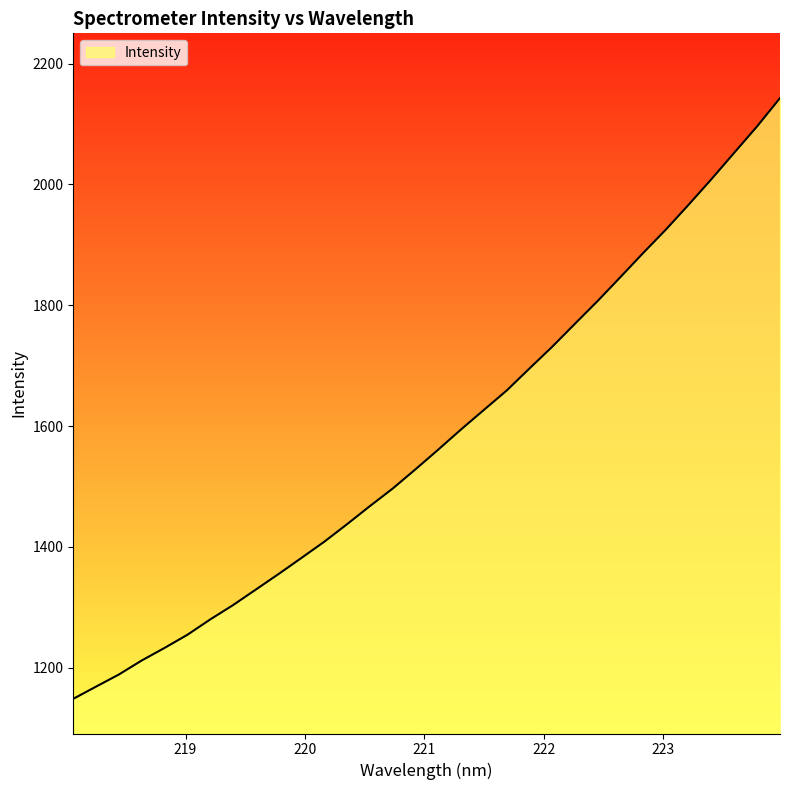

What is the smallest value displayed?

1148.6